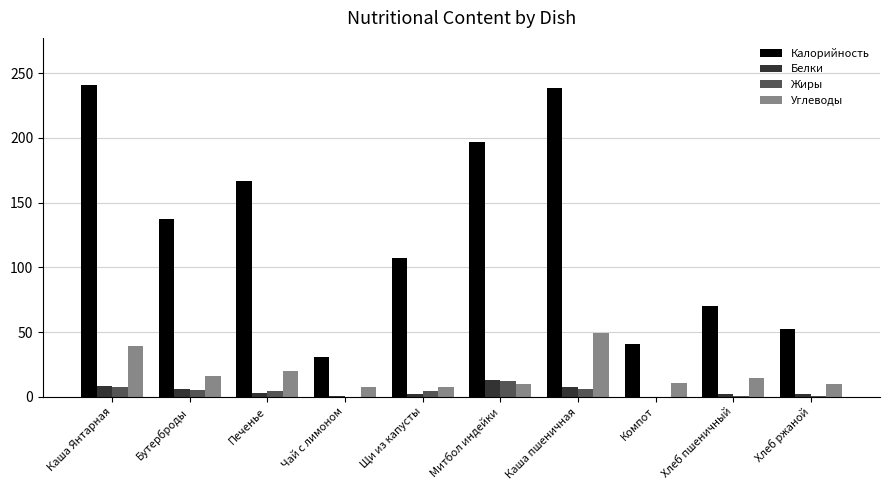

Read the Углеводы value at Чай с лимоном.

7.2